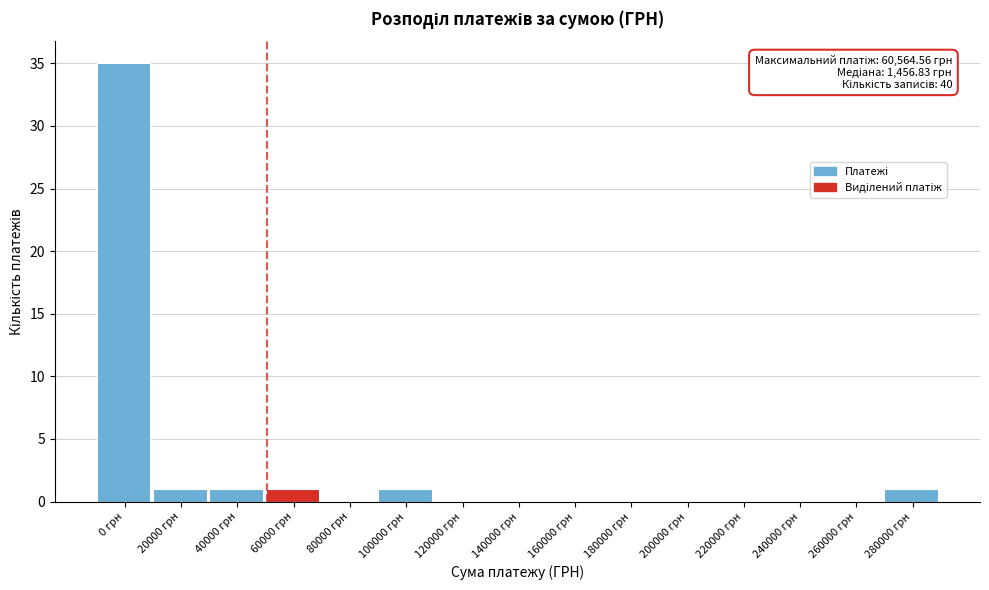

Reading left to right, transcribe all the data shown in this chart.

0 грн=35	20000 грн=1	40000 грн=1	60000 грн=1	80000 грн=0	100000 грн=1	120000 грн=0	140000 грн=0	160000 грн=0	180000 грн=0	200000 грн=0	220000 грн=0	240000 грн=0	260000 грн=0	280000 грн=1